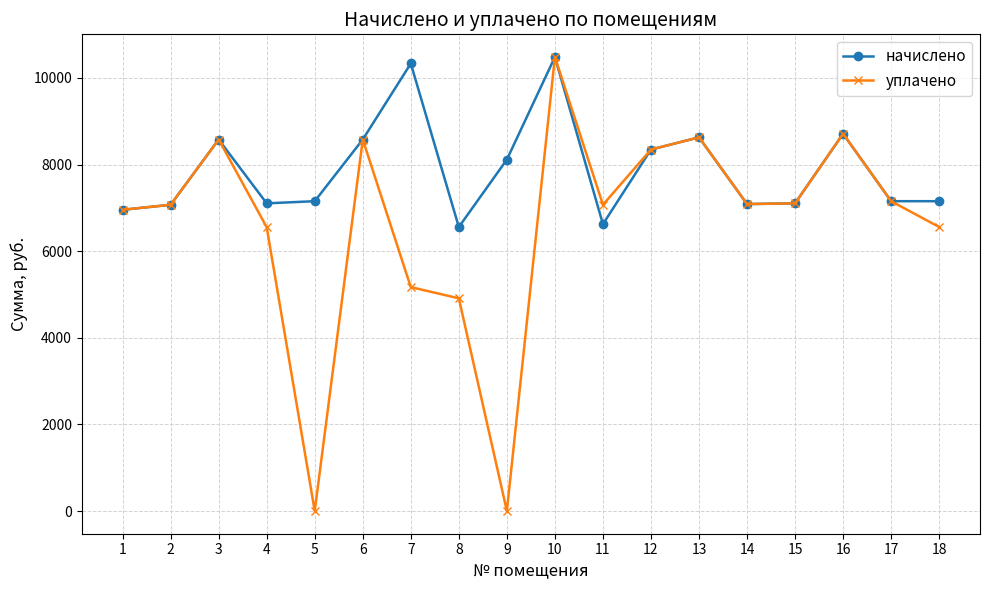

List the series in order of their overall mean, highest first.

начислено, уплачено